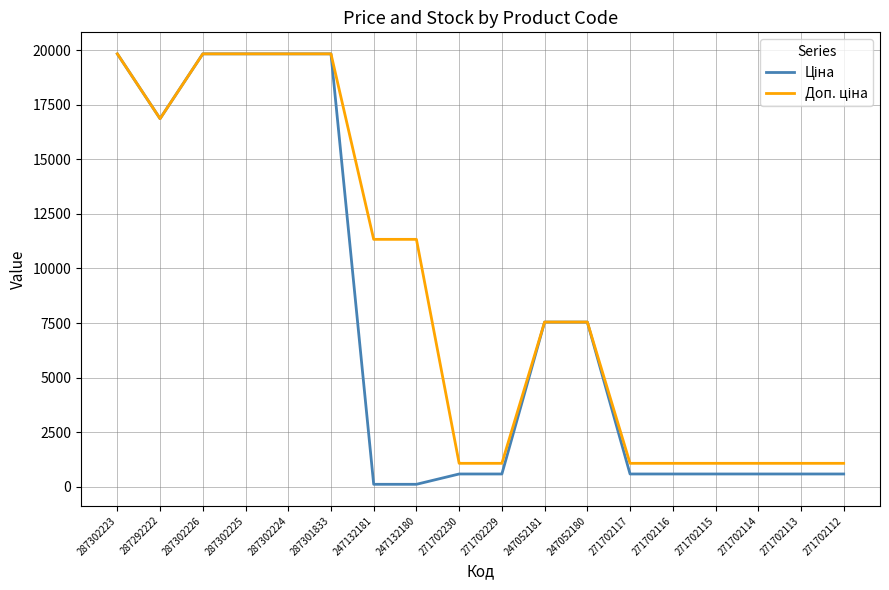

What is the total value across all series at 287302224?

39662.1